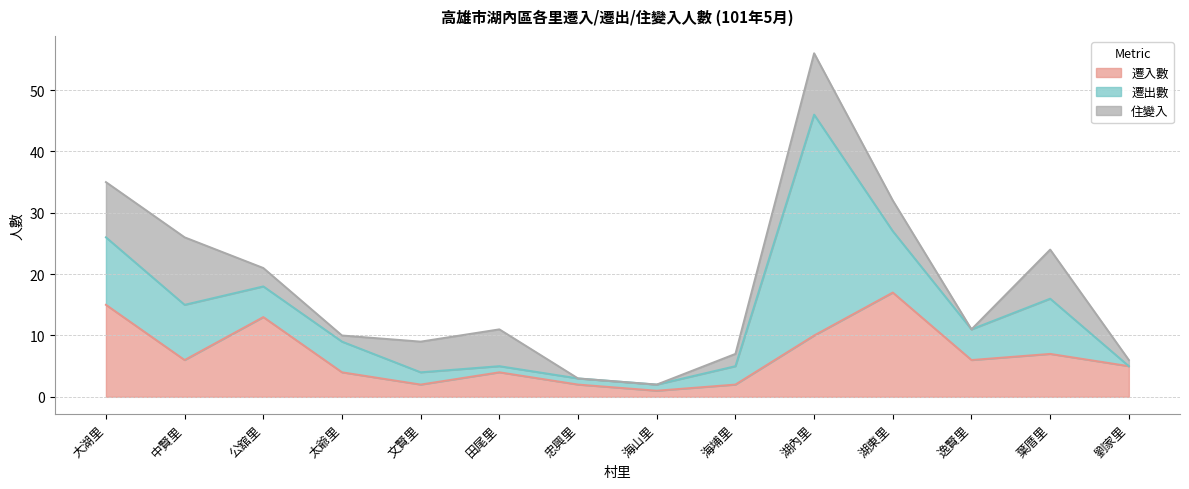

In 遷出數, how many points are lower than both neighbors (excluding endpoints)?

1